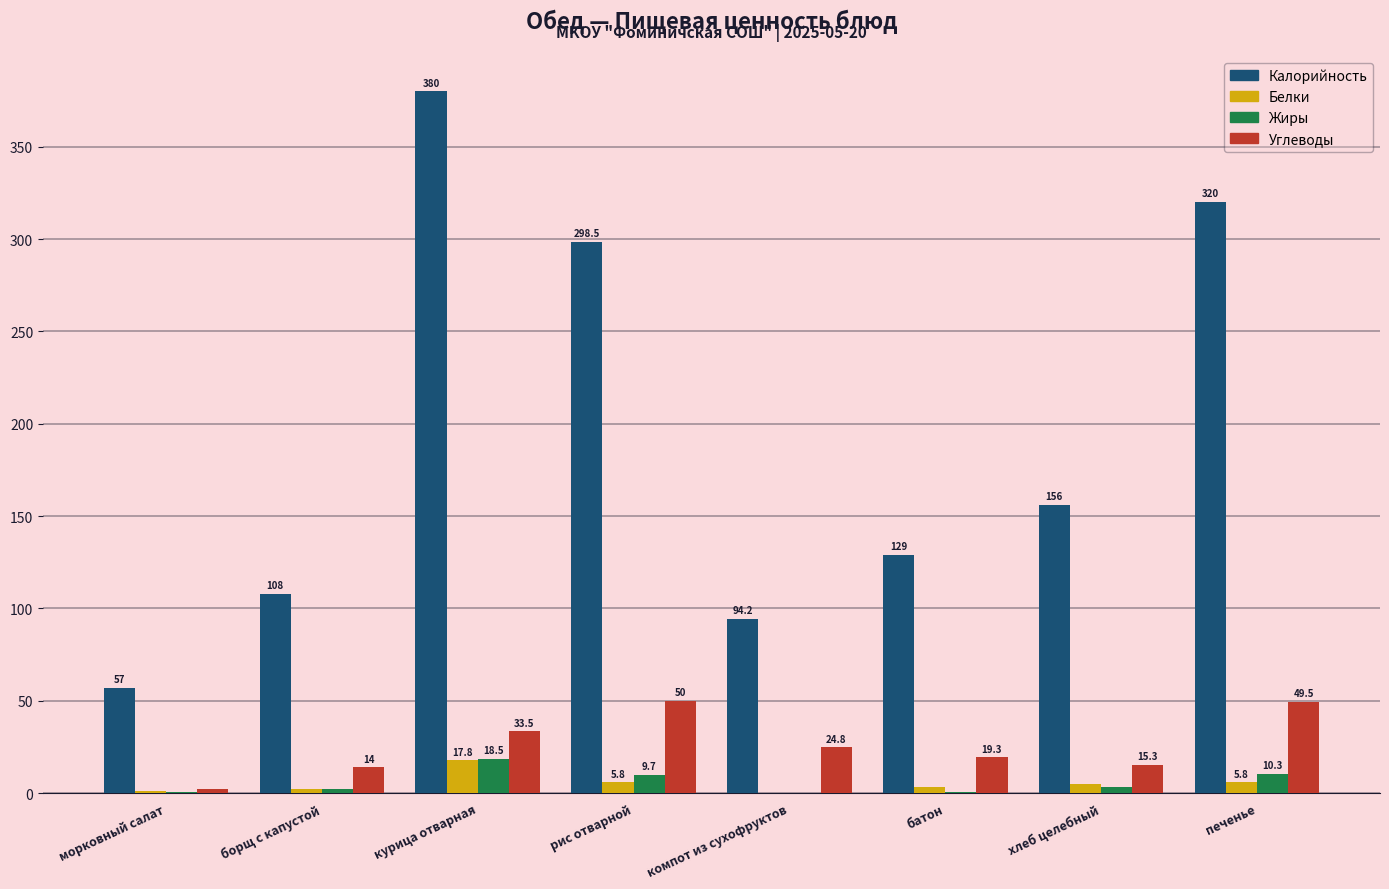

At which label does Жиры first exceed 3?

курица отварная